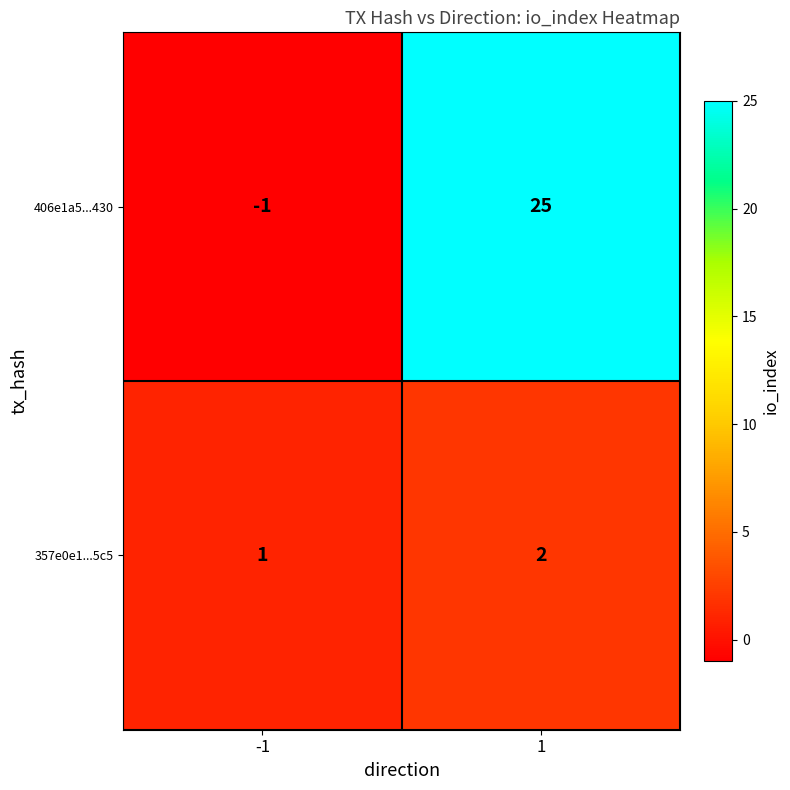

What is the difference between the highest and lowest values at -1?

2